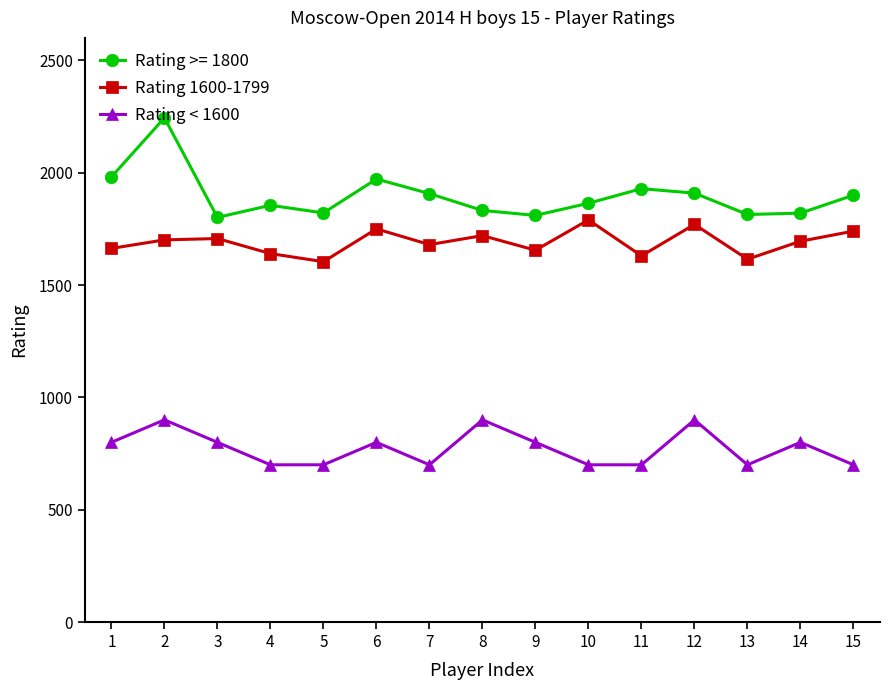

The Rating < 1600 series shows 371 at 4. True or false?

False